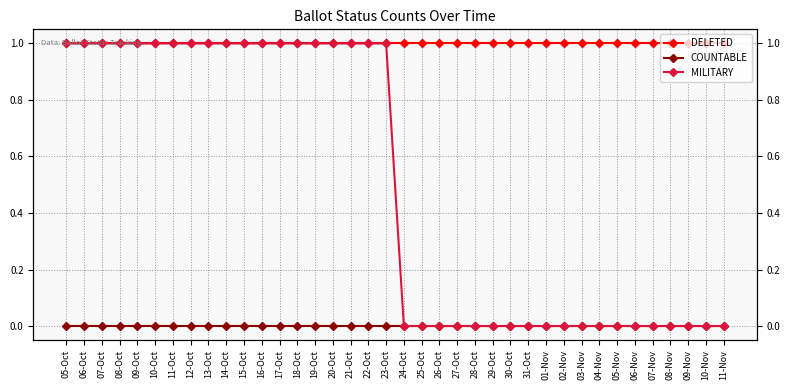

Reading right to left, list all the values displayed in this chart.

DELETED: 1	1	1	1	1	1	1	1	1	1	1	1	1	1	1	1	1	1	1	1	1	1	1	1	1	1	1	1	1	1	1	1	1	1	1	1	1	1
COUNTABLE: 0	0	0	0	0	0	0	0	0	0	0	0	0	0	0	0	0	0	0	0	0	0	0	0	0	0	0	0	0	0	0	0	0	0	0	0	0	0
MILITARY: 0	0	0	0	0	0	0	0	0	0	0	0	0	0	0	0	0	0	0	1	1	1	1	1	1	1	1	1	1	1	1	1	1	1	1	1	1	1